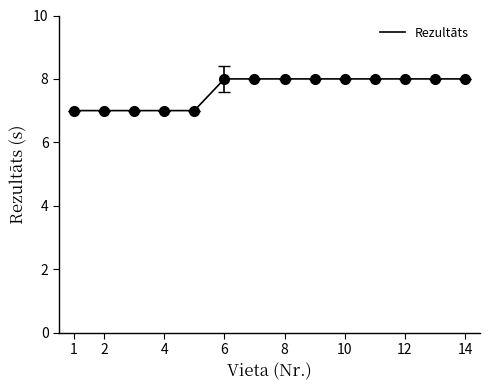

What is the minimum value shown in the chart?

7